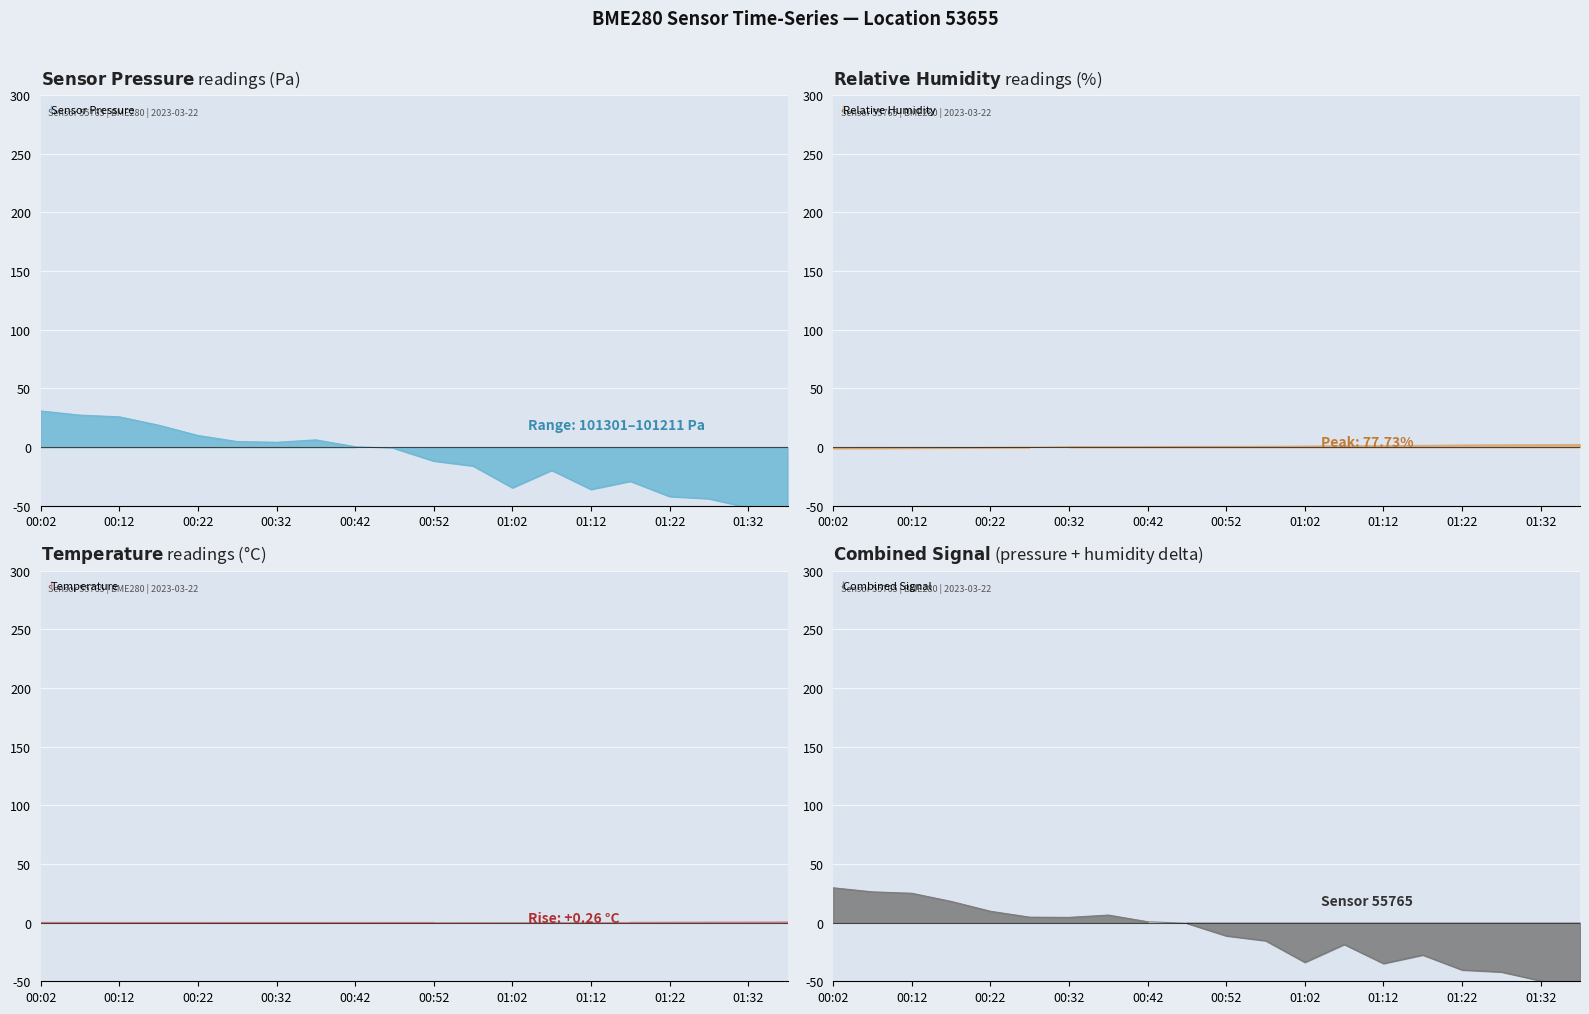

What position from the right is 00:12?

18